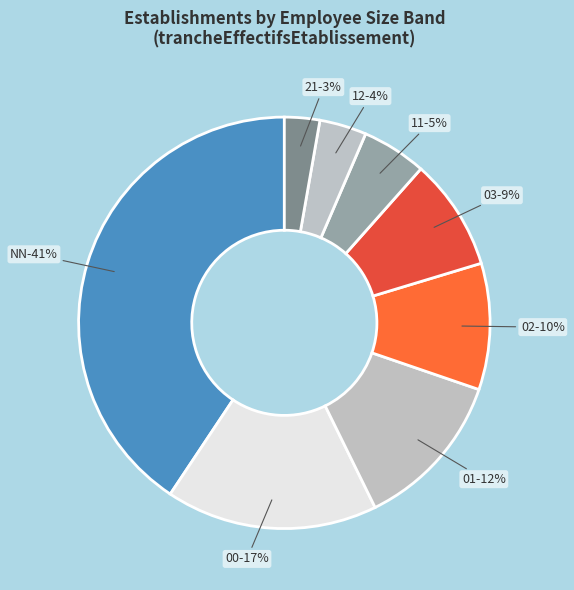

Is it true that NN is 46% of the pie?

False